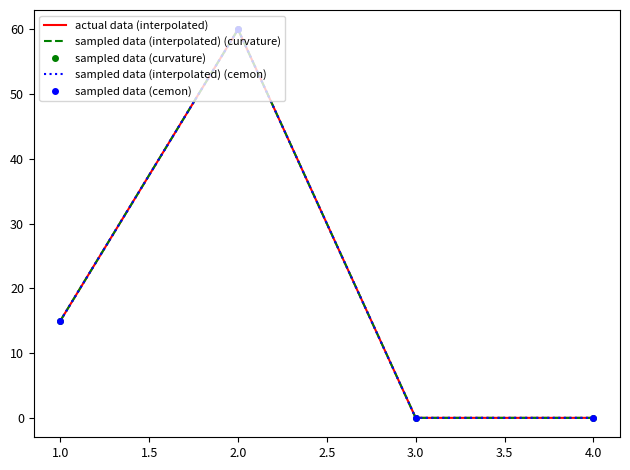

Which series has the widest spread of values?

actual data (interpolated)